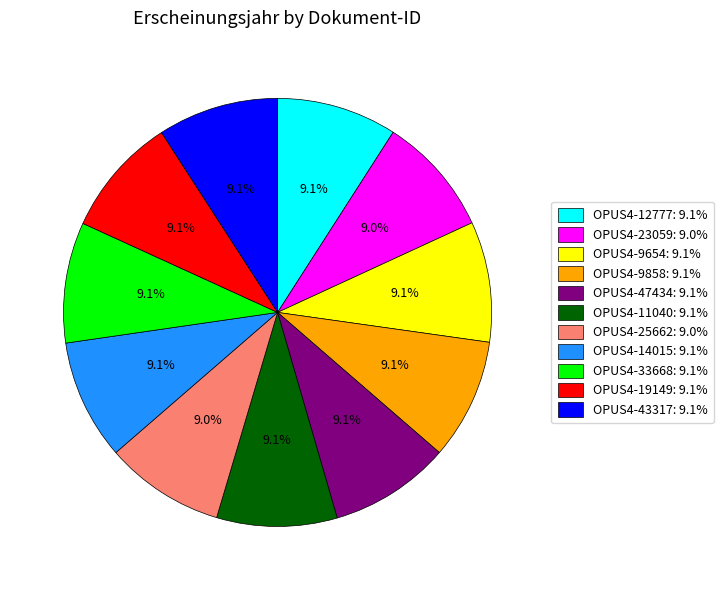

Combined, do OPUS4-25662 and OPUS4-9858 account for over 50%?

No